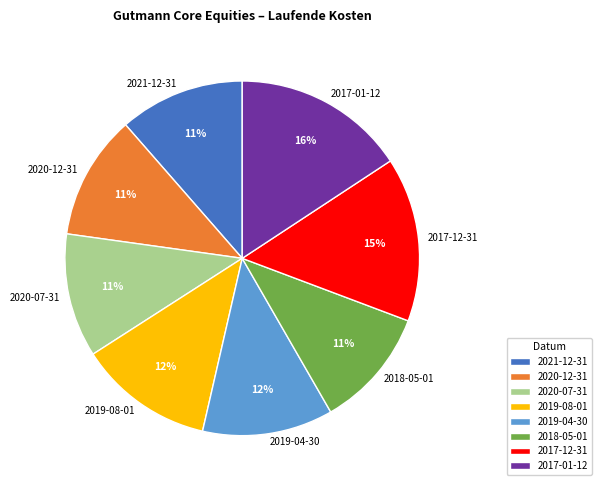

To the nearest percent, what is the combined percentage of 2020-07-31 and 2017-12-31?

26%